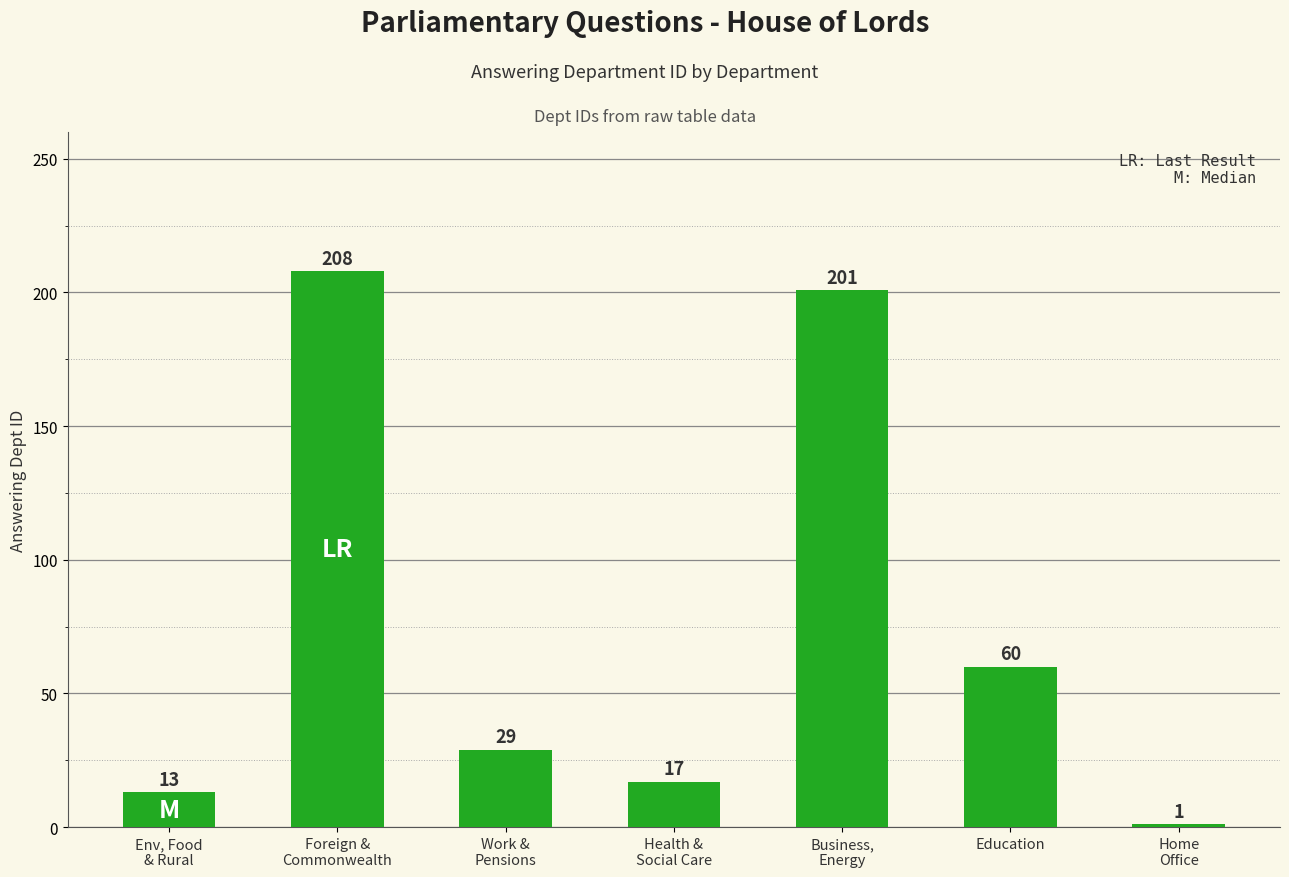

How many distinct data groups are displayed?

1